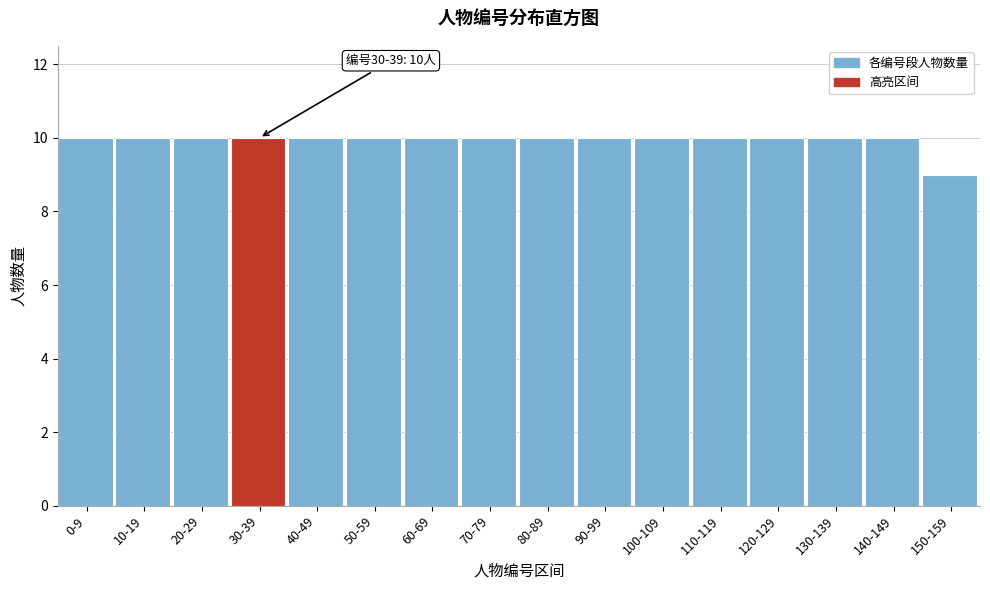

Reading left to right, list all the values displayed in this chart.

0-9=10	10-19=10	20-29=10	30-39=10	40-49=10	50-59=10	60-69=10	70-79=10	80-89=10	90-99=10	100-109=10	110-119=10	120-129=10	130-139=10	140-149=10	150-159=9